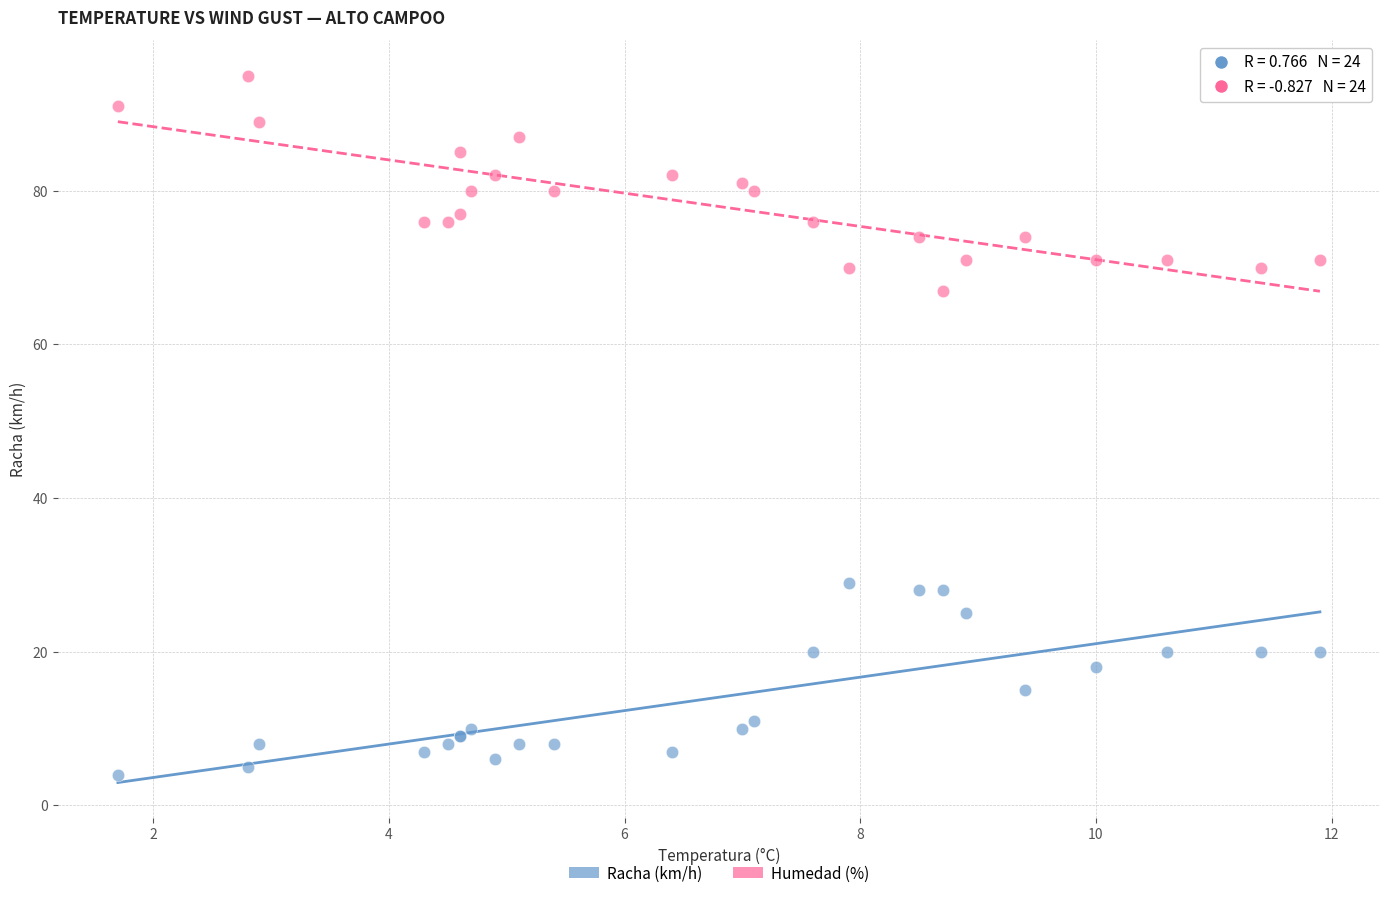

Across all series, what Y value is closest to 49?

67